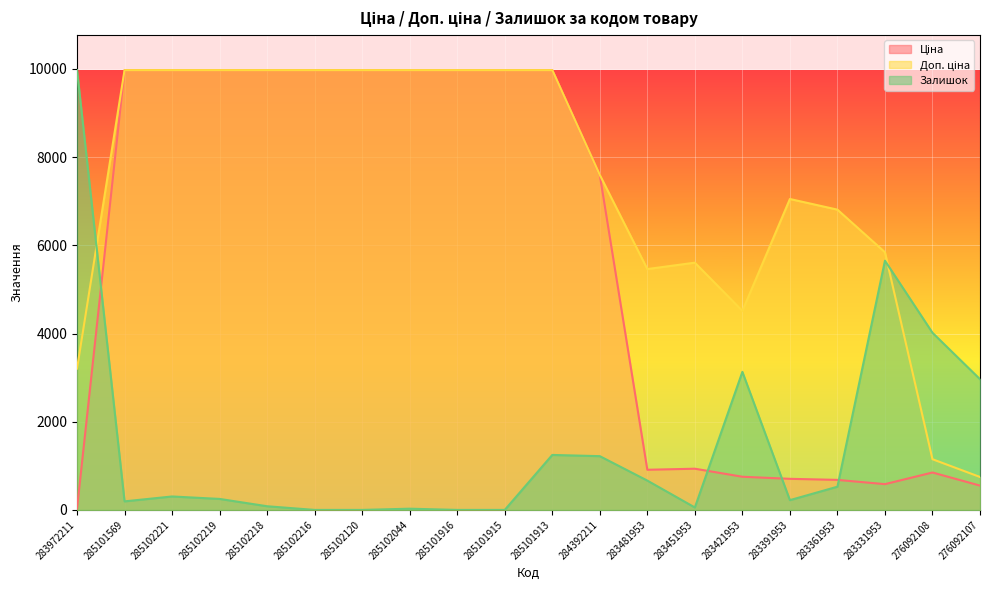

At how many categories does at least one series exceed 9099?

11